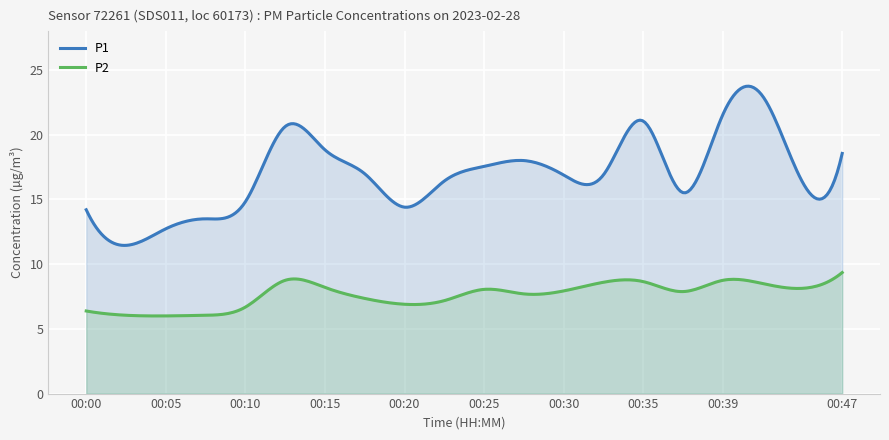

Is the value of P2 at 00:39 greater than the value of P1 at 00:44?

No